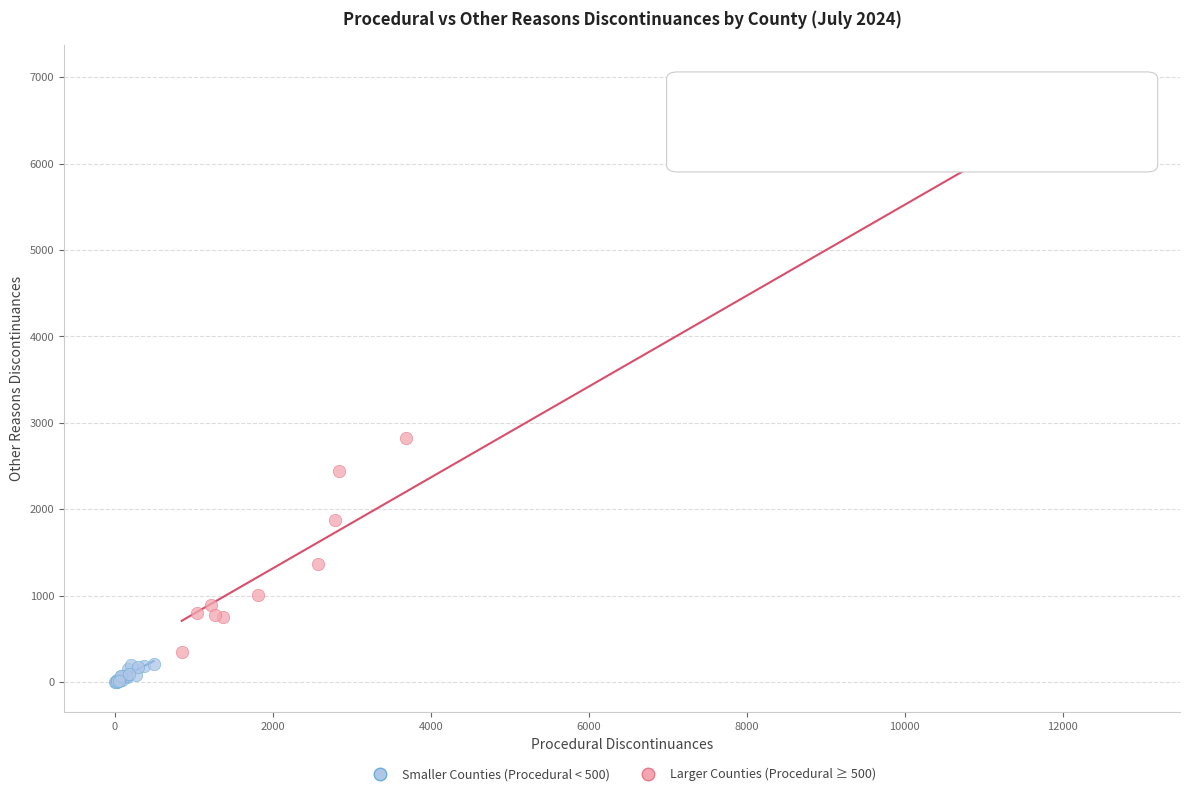

Which series has the widest spread of Y values?

Larger Counties (Procedural ≥ 500)